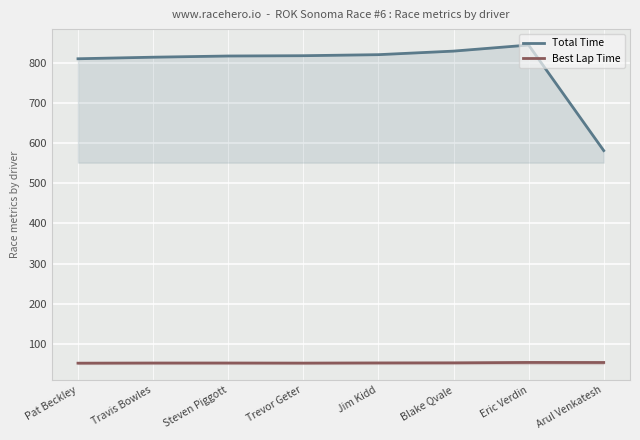

What is the total value across all series at Arul Venkatesh?

634.7